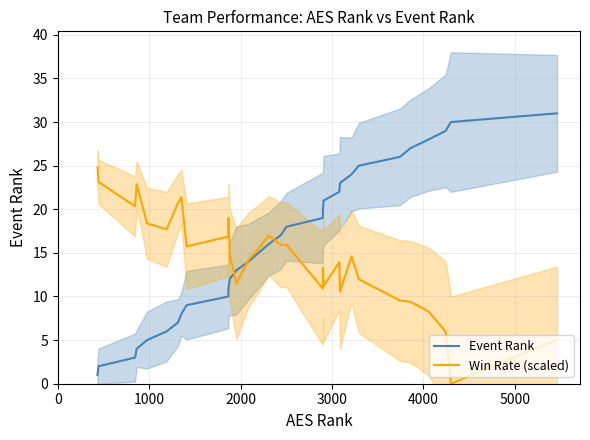

What is the highest value of the Event Rank series?

31.0